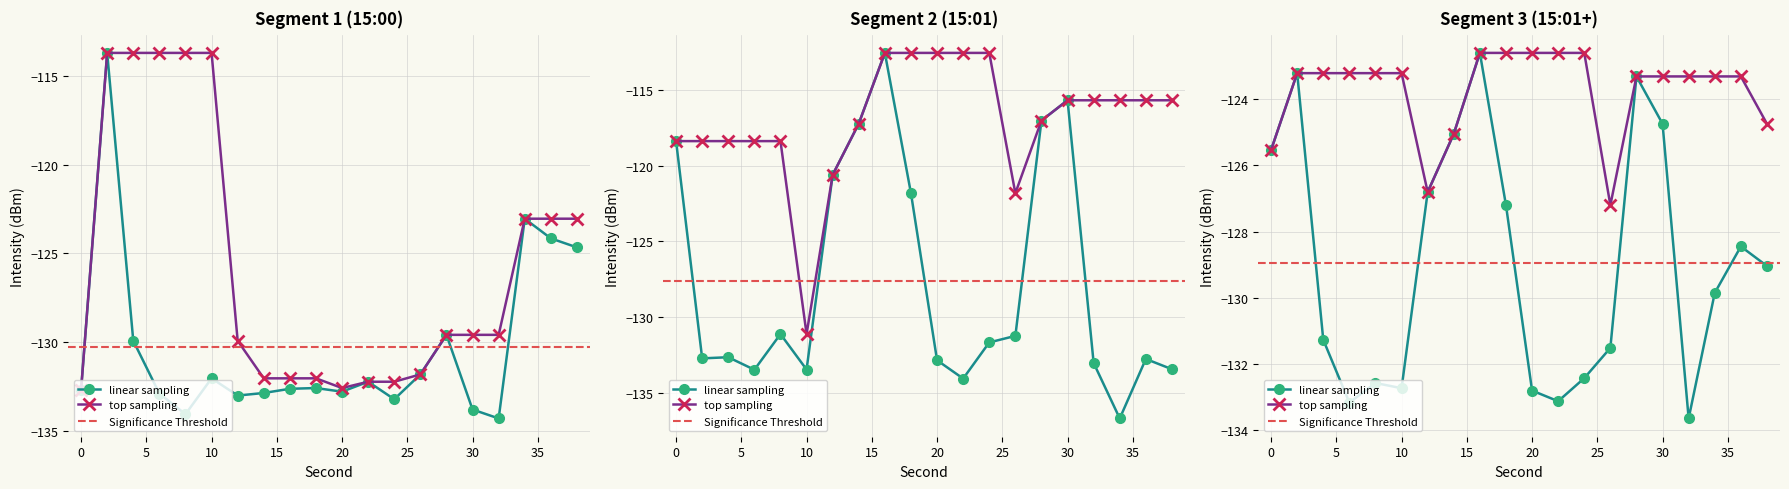

Reading left to right, extract all data points from this chart.

intensity(dBm) - first 20 pts: 0=-132.7	2=-113.7	4=-129.9	6=-132.9	8=-134.1	10=-132.0	12=-133.0	14=-132.9	16=-132.6	18=-132.6	20=-132.8	22=-132.2	24=-133.2	26=-131.8	28=-129.6	30=-133.8	32=-134.3	34=-123.0	36=-124.2	38=-124.7
intensity(dBm) - next 20 pts: 0=-118.4	2=-132.7	4=-132.6	6=-133.5	8=-131.1	10=-133.4	12=-120.6	14=-117.2	16=-112.6	18=-121.8	20=-132.8	22=-134.0	24=-131.7	26=-131.2	28=-117.0	30=-115.7	32=-133.0	34=-136.7	36=-132.7	38=-133.4